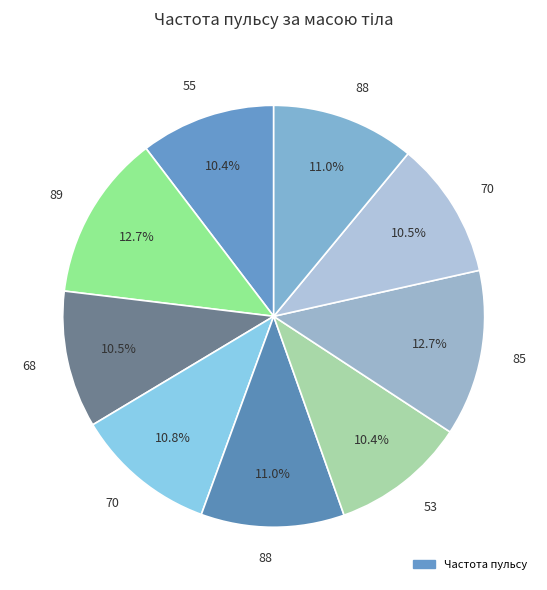

How many slices are in this pie chart?

9